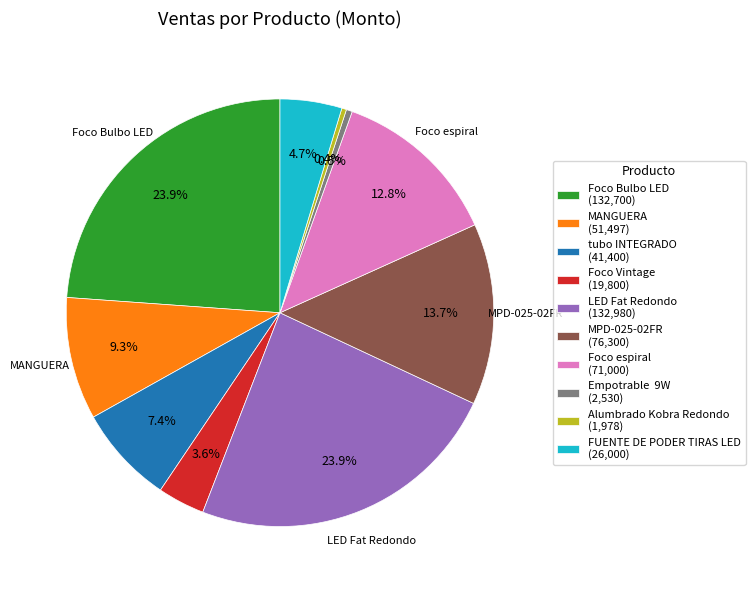

What percentage do MANGUERA (51,497) and MPD-025-02FR (76,300) together represent?

23.0%